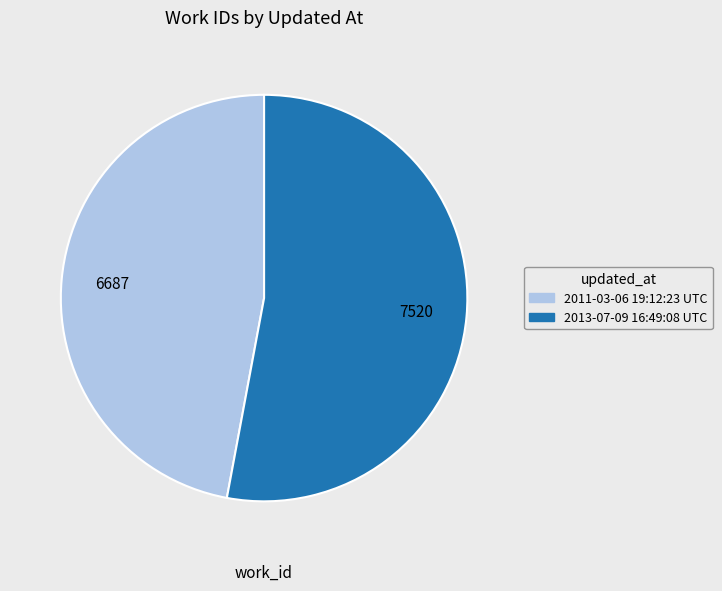

How many segments does this pie chart have?

2